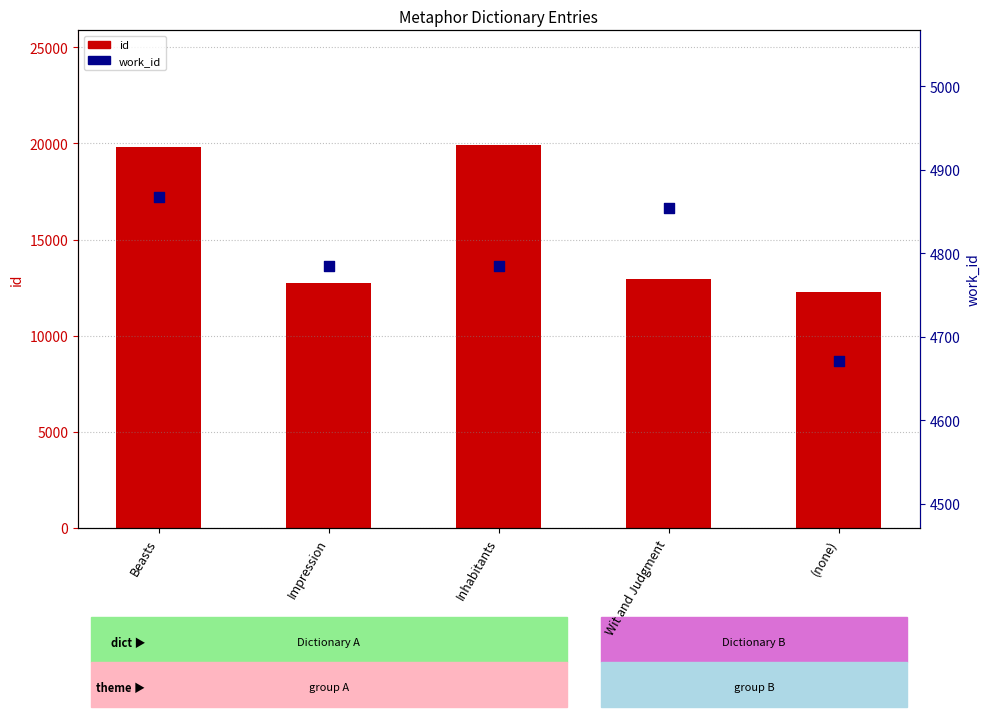

At how many categories does at least one series exceed 15321?

2